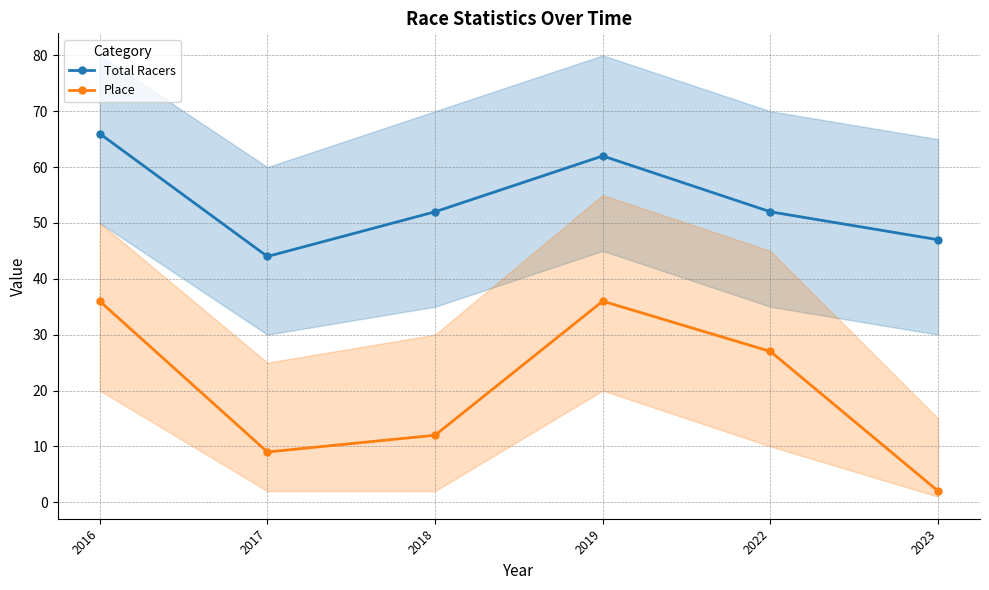

Where is the first local maximum for Place?

2019